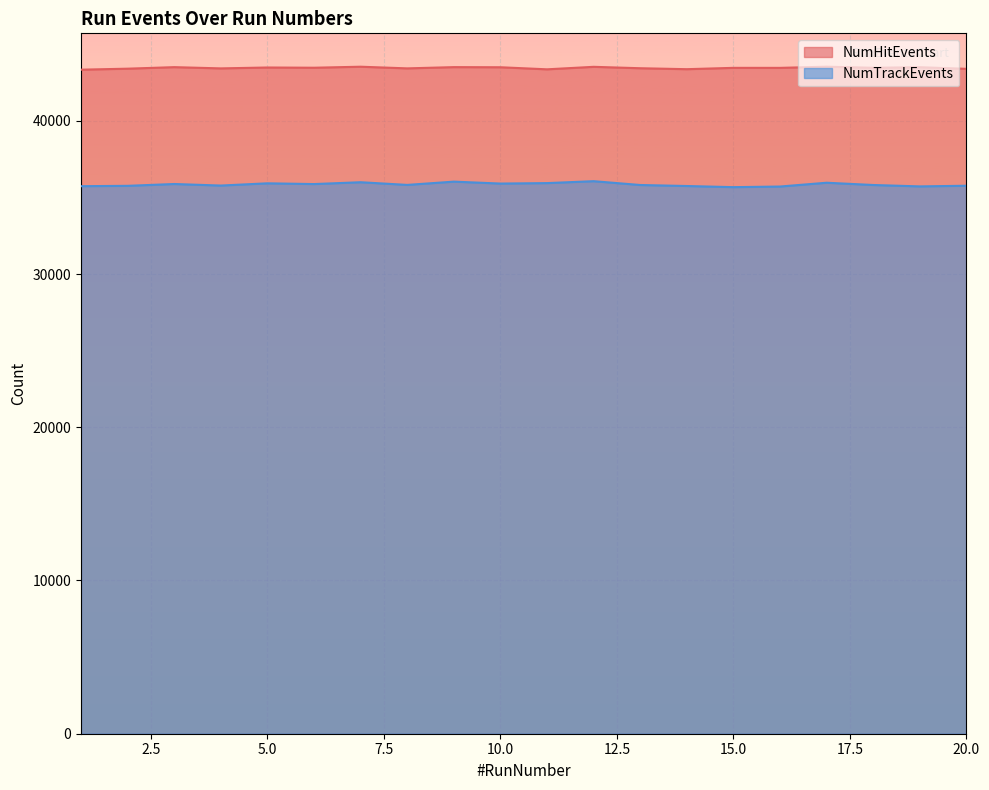

Reading right to left, what are all the values shown in this chart?

NumHitEvents: 20=43390	19=43495	18=43458	17=43530	16=43453	15=43454	14=43367	13=43429	12=43521	11=43358	10=43493	9=43501	8=43420	7=43528	6=43462	5=43477	4=43419	3=43500	2=43400	1=43335
NumTrackEvents: 20=35761	19=35718	18=35809	17=35957	16=35709	15=35669	14=35743	13=35809	12=36058	11=35933	10=35903	9=36029	8=35815	7=35990	6=35870	5=35919	4=35773	3=35874	2=35755	1=35732